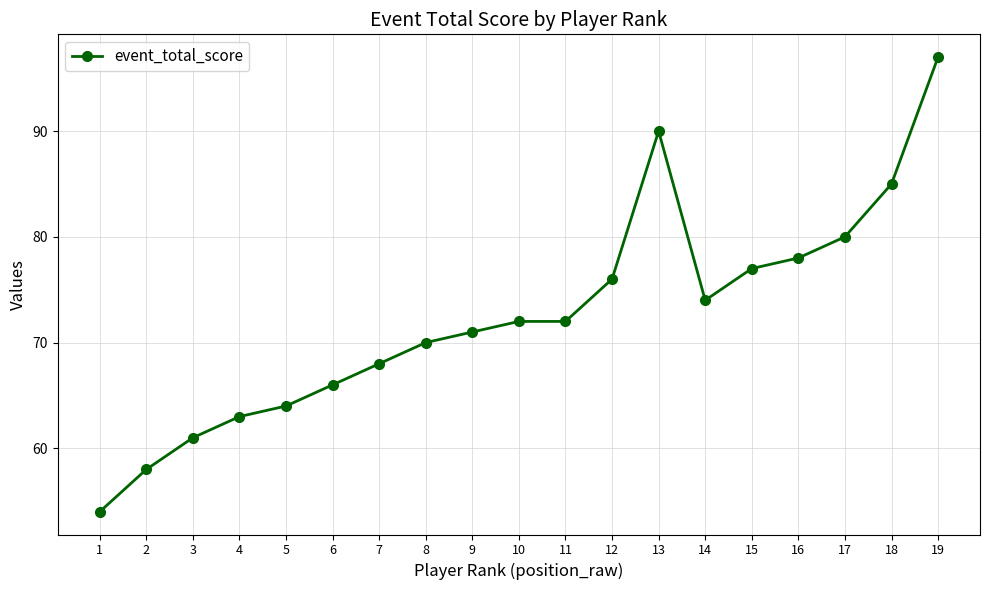

What is the difference between the values at 9 and 19?

26